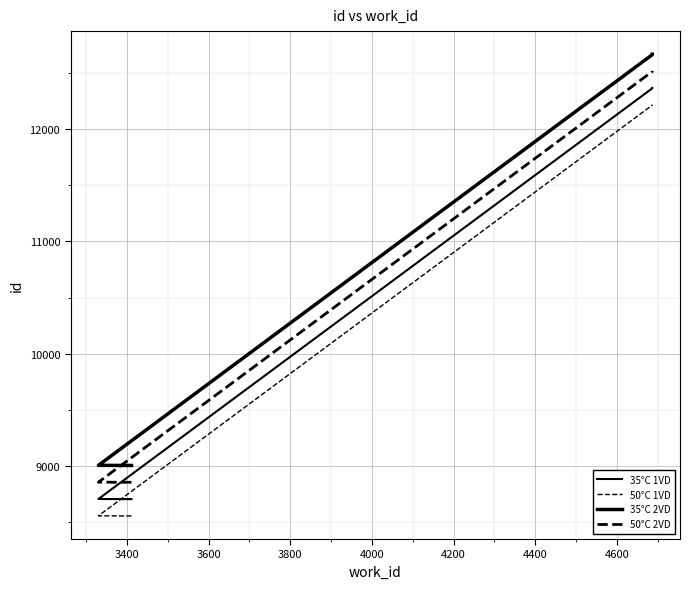

Does the chart display data point markers on the line(s)?

No